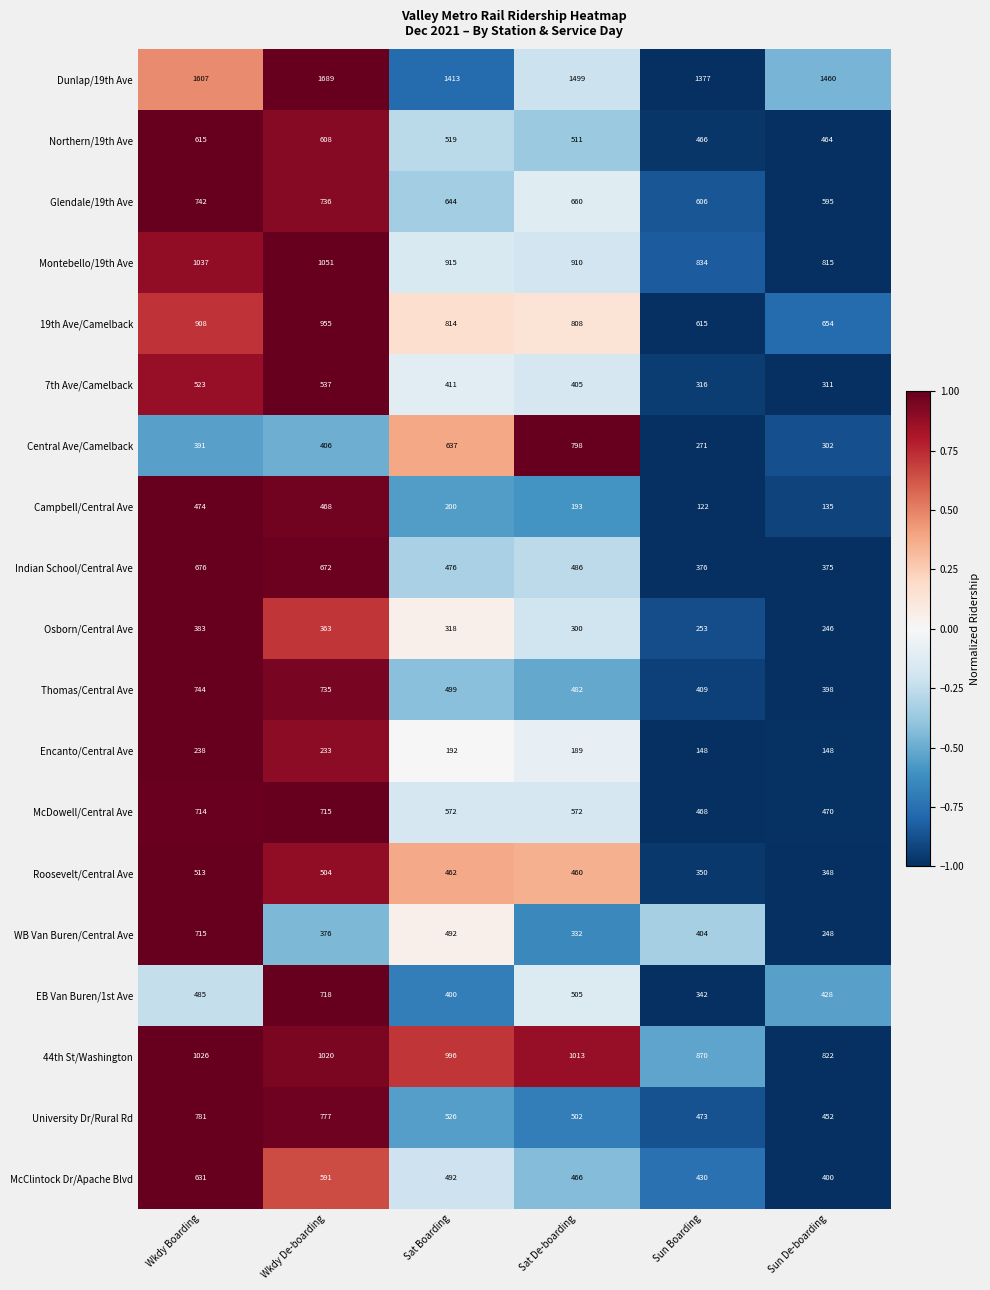

Rank the categories by EB Van Buren/1st Ave value from lowest to highest.

Sun Boarding, Sat Boarding, Sun De-boarding, Wkdy Boarding, Sat De-boarding, Wkdy De-boarding